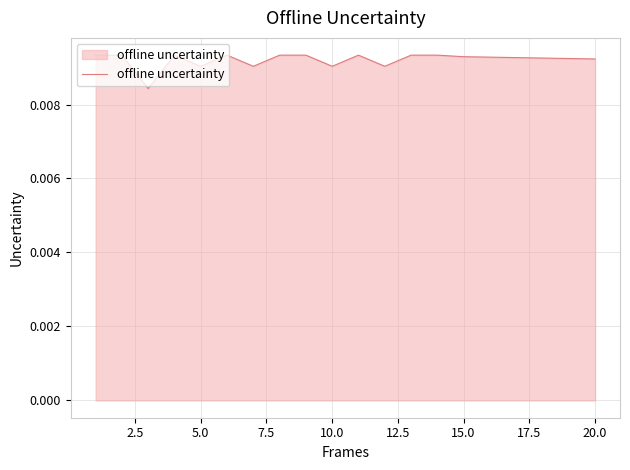

Does the chart display data point markers on the line(s)?

No